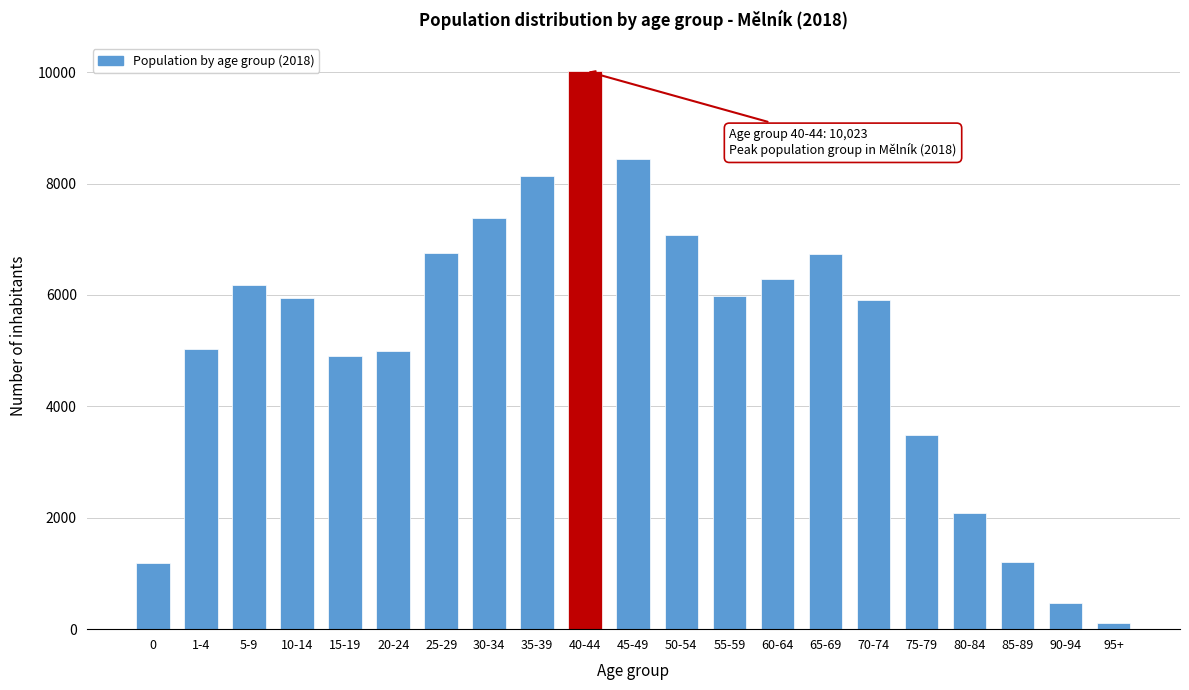

What is the label of the 19th bar from the left?

85-89